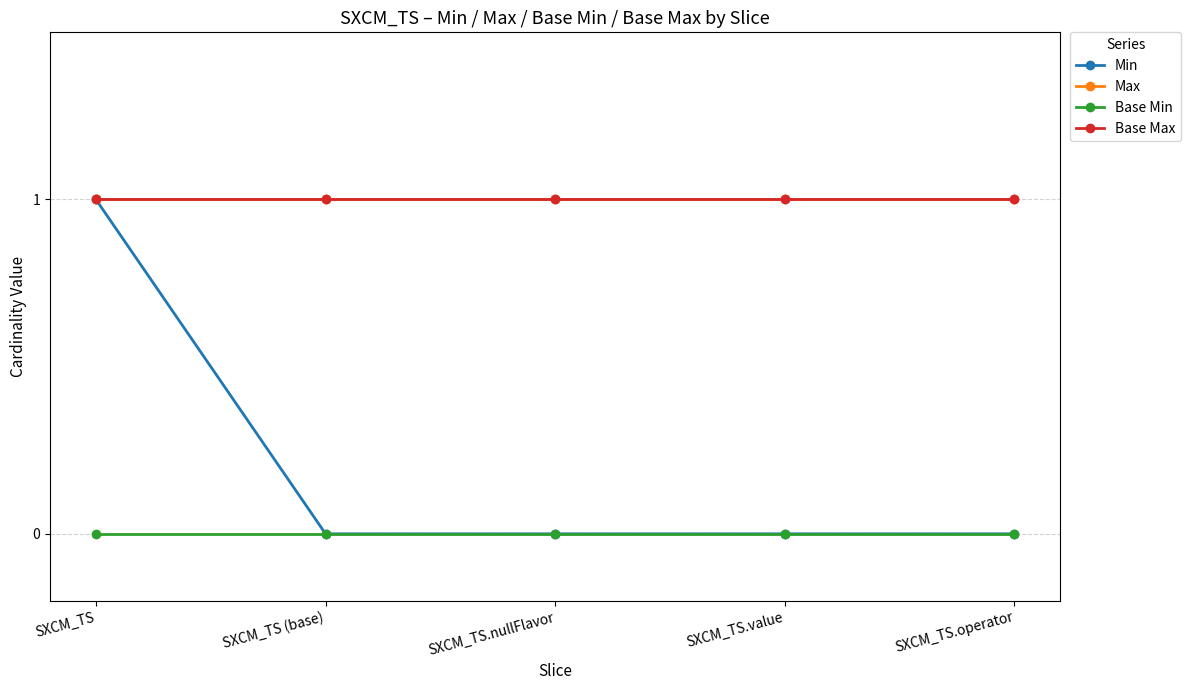

True or false: Min has more than 0 points higher than both neighbors.

False